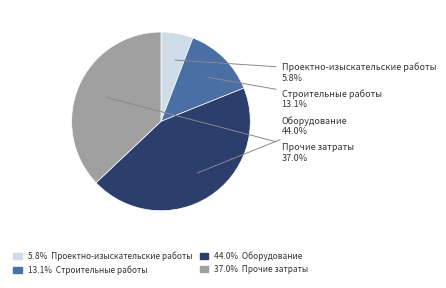

Which category has the biggest portion of the pie?

Оборудование